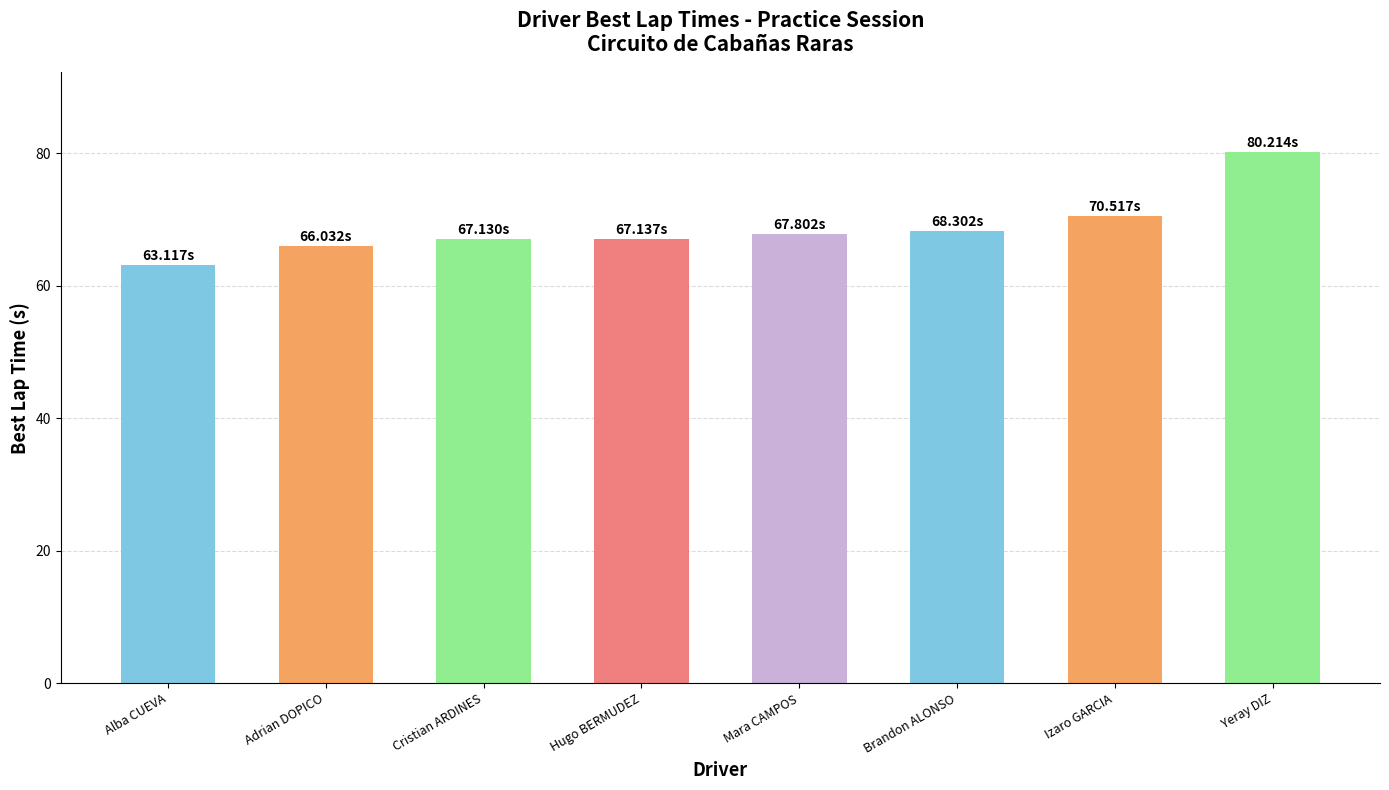

Does the chart contain stacked bars?

No